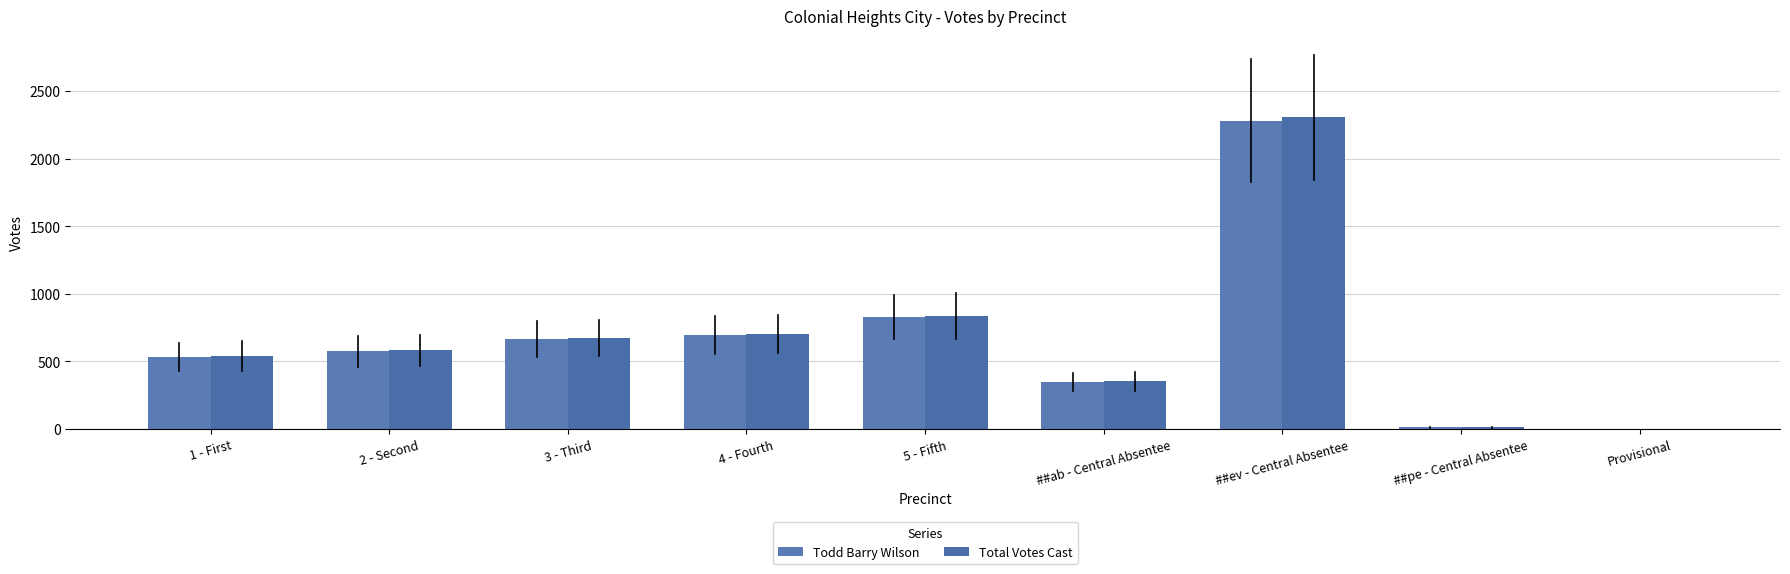

What is the difference between the second highest and minimum values in the Todd Barry Wilson series?

827